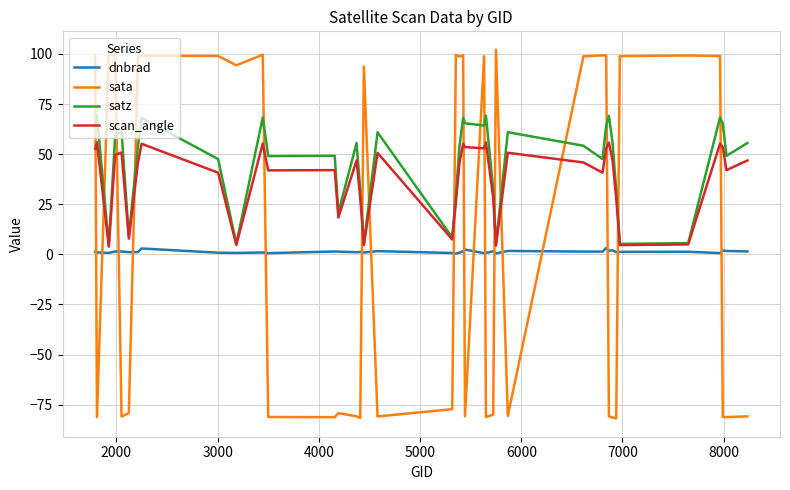

List the series in order of their peak value, lowest first.

dnbrad, scan_angle, satz, sata